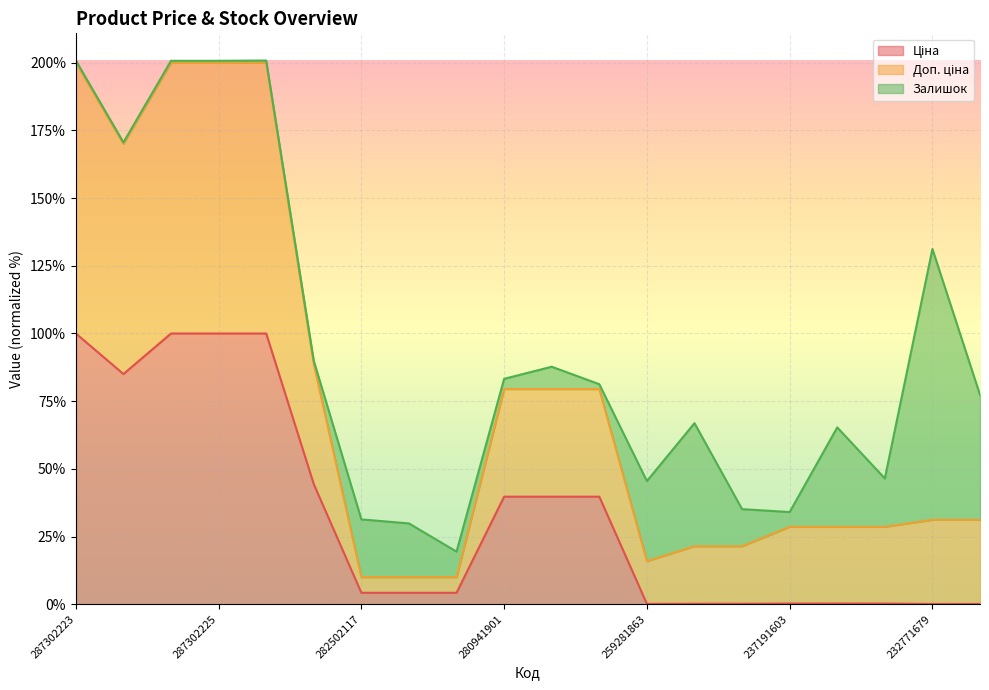

At which category is the sum across all series the highest?

287302223